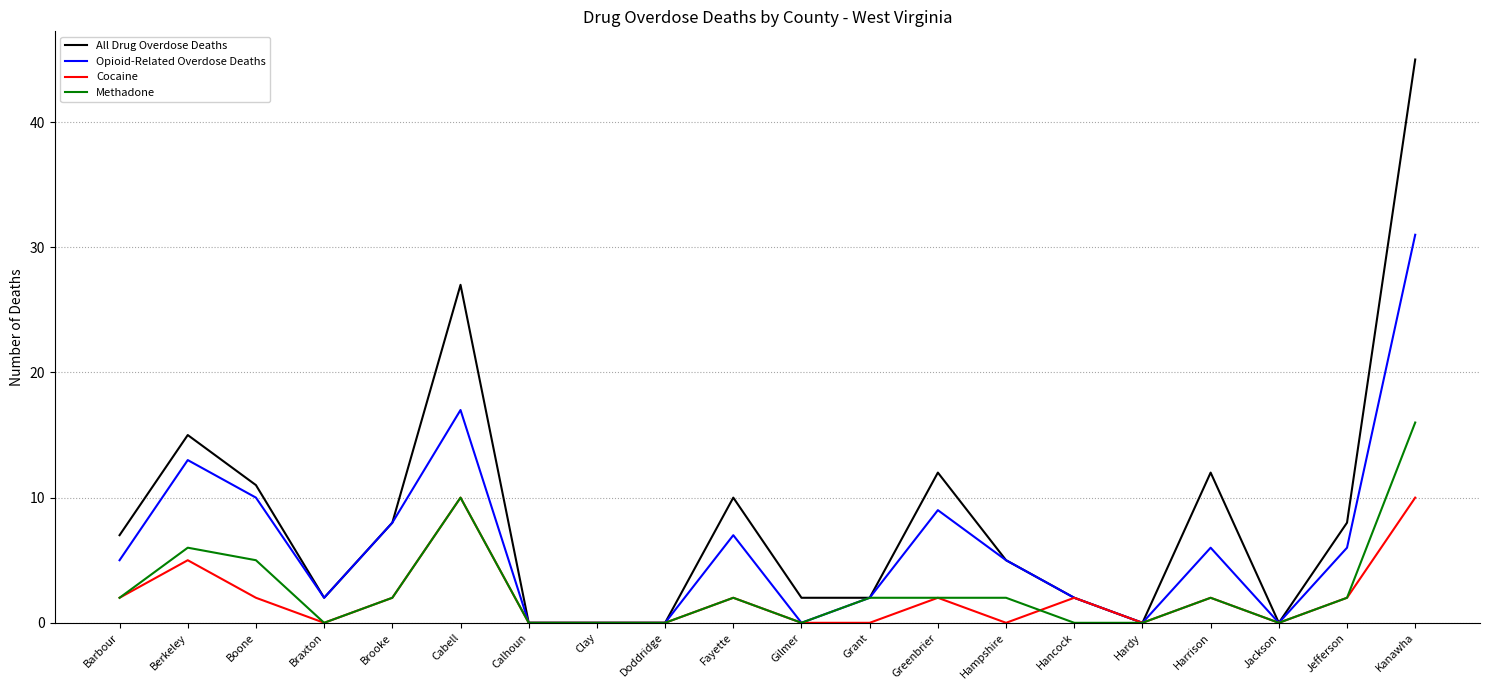

Which series has the widest spread of values?

All Drug Overdose Deaths